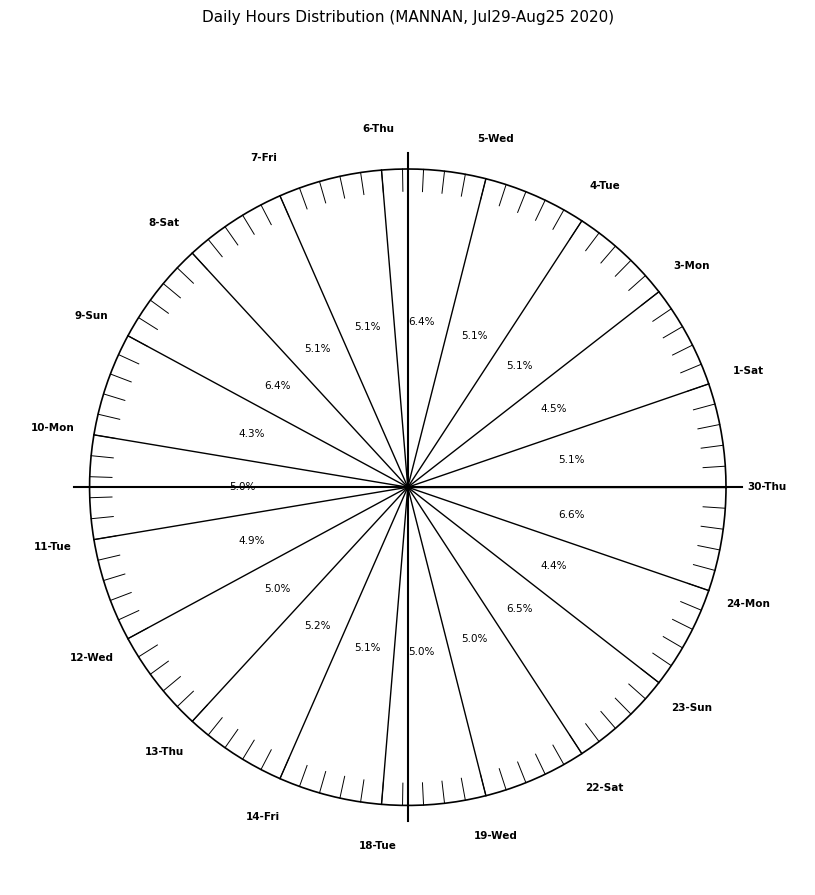

What portion of the pie excludes 10-Mon?

95.0%